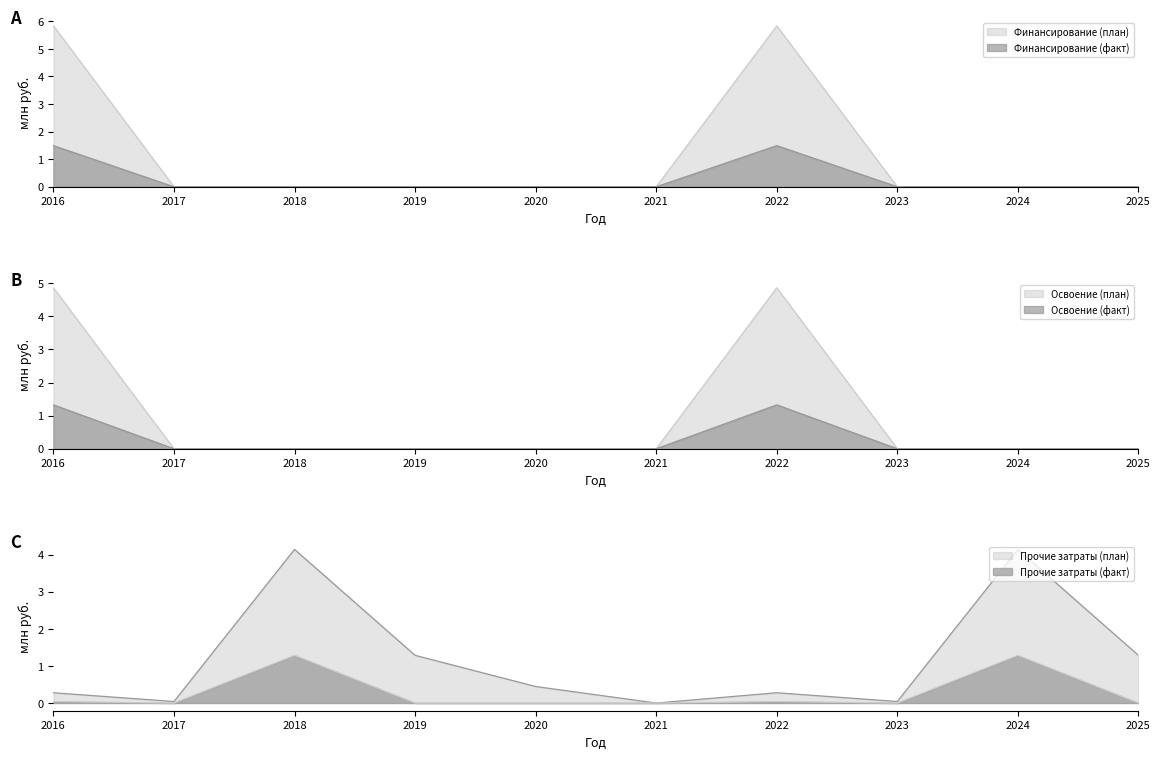

True or false: Финансирование (факт) and Освоение (план) intersect in this chart.

False